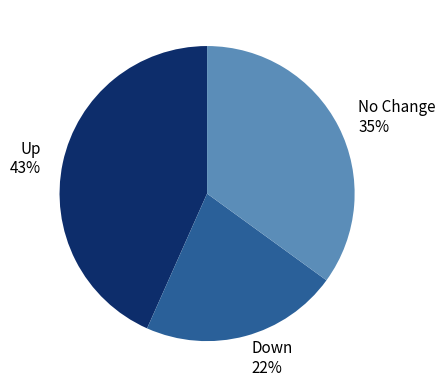

Approximately how many times larger is the value at Up compared to No Change?

1.2